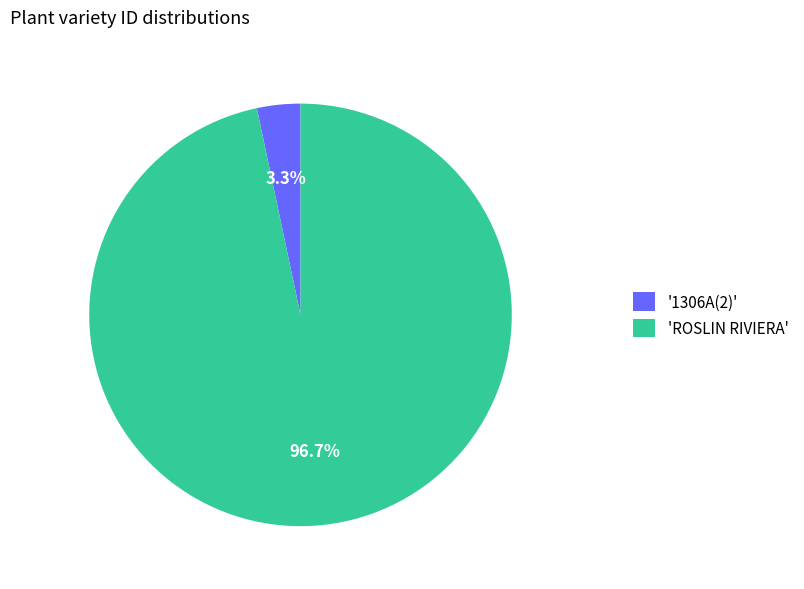

Rank the categories by value from lowest to highest.

'1306A(2)', 'ROSLIN RIVIERA'